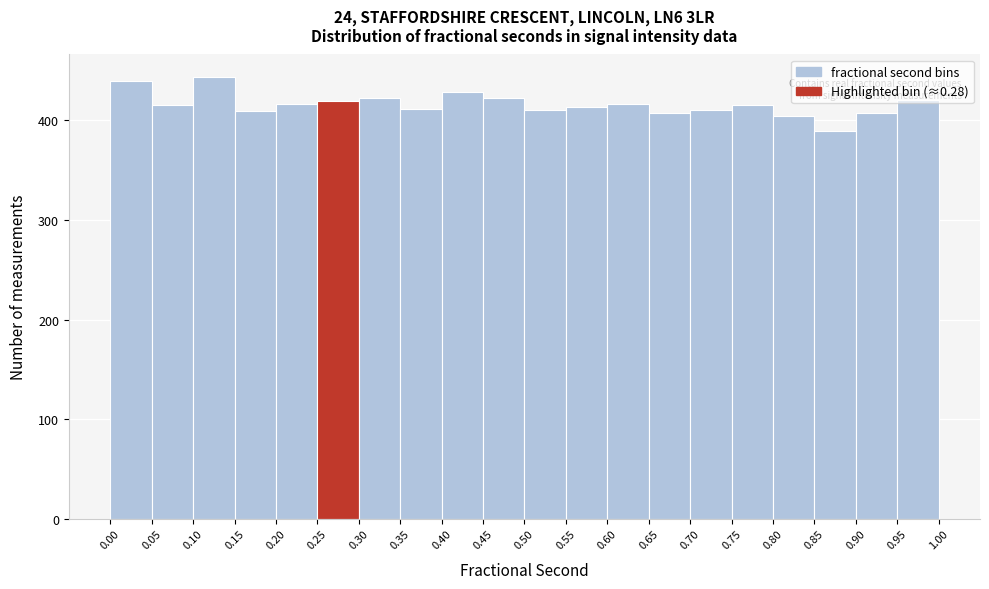

How tall is the bar that spans 0.45 to 0.50 on the x-axis? The values are not printed on the chart, so give them approximately, as read against the axis.

420